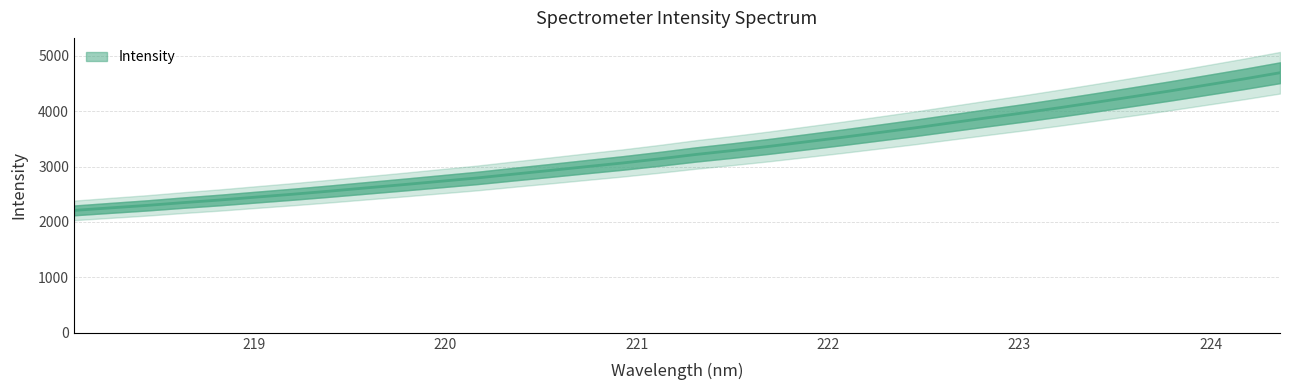

The value at 25 is 6488.8. True or false?

False